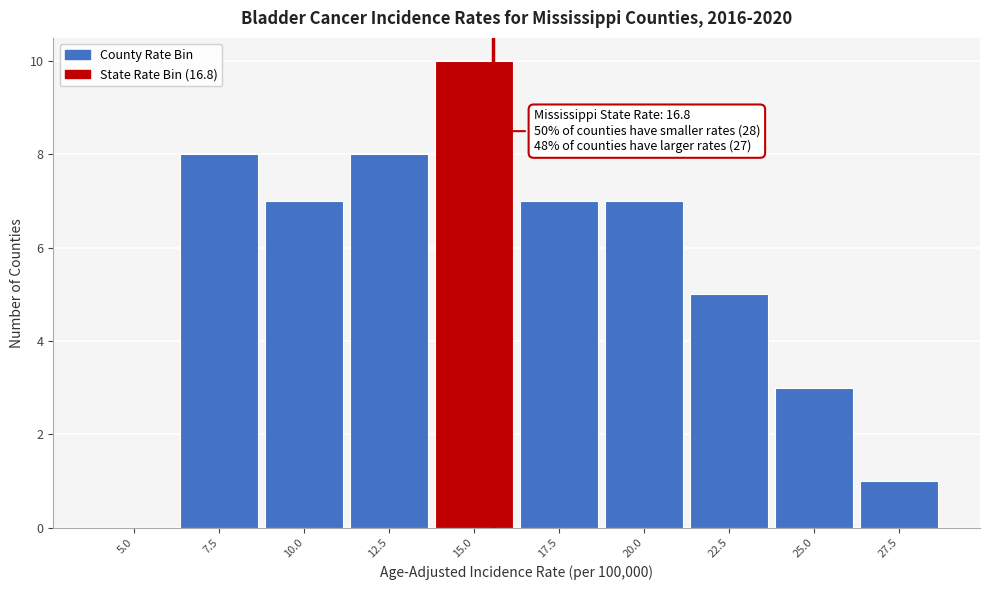

Reading right to left, extract all data points from this chart.

27.5=1	25.0=3	22.5=5	20.0=7	17.5=7	15.0=10	12.5=8	10.0=7	7.5=8	5.0=0